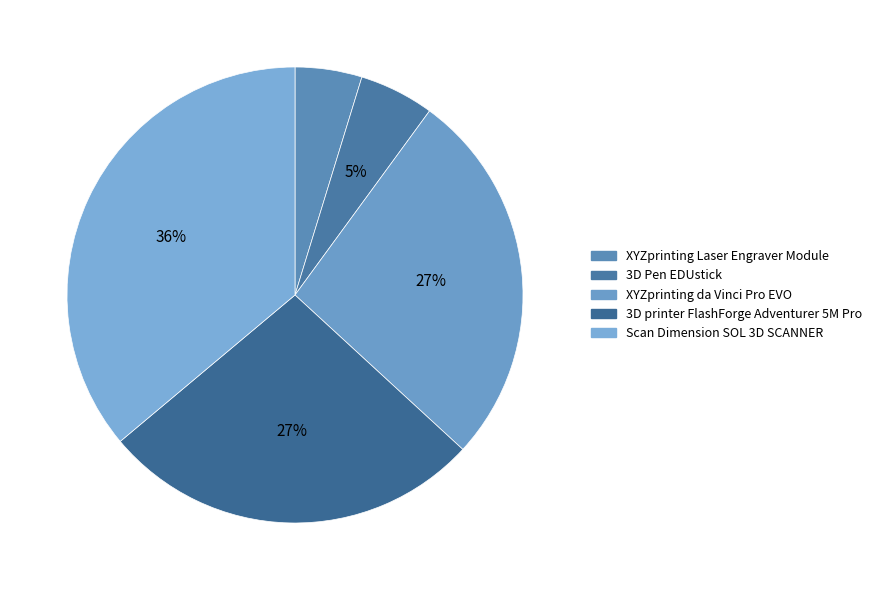

To the nearest percent, what is the difference between the 3D printer FlashForge Adventurer 5M Pro and Scan Dimension SOL 3D SCANNER slice percentages?

9%